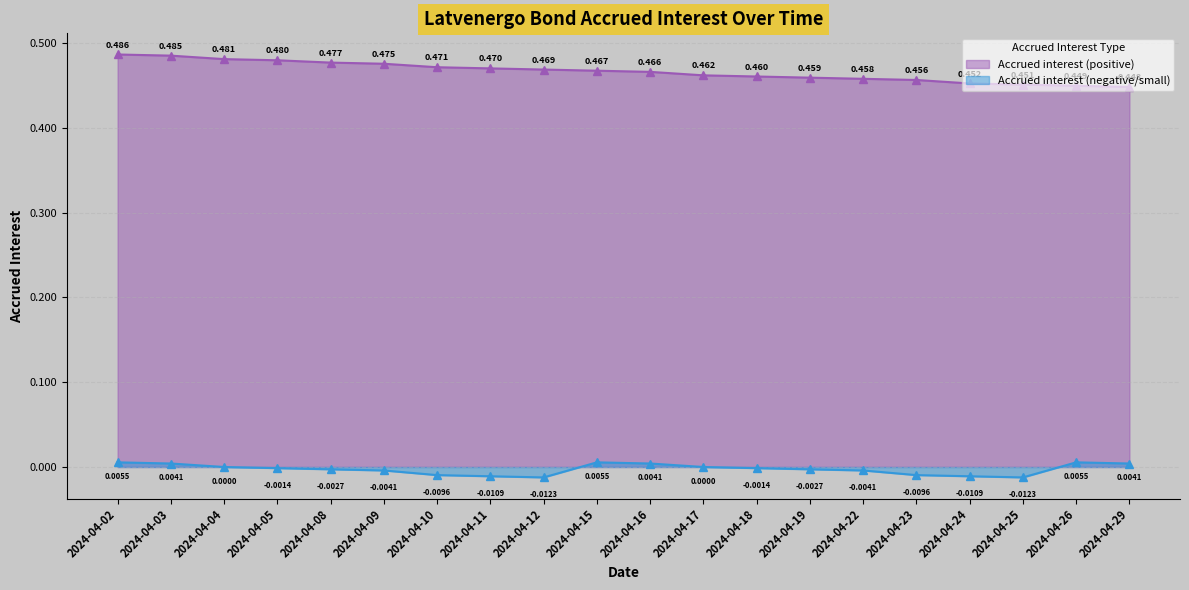

True or false: Accrued interest (positive) and Accrued interest (negative/small) cross at least once.

False